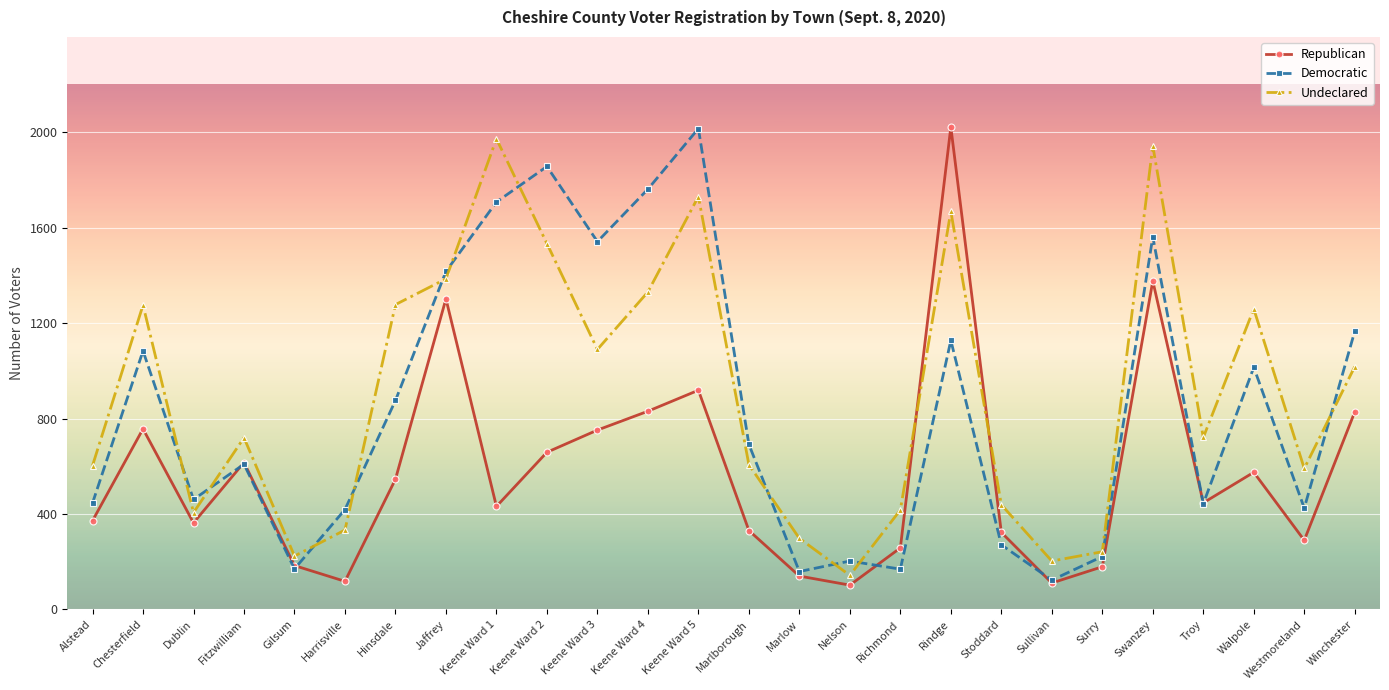

True or false: Democratic and Republican cross at least once.

True